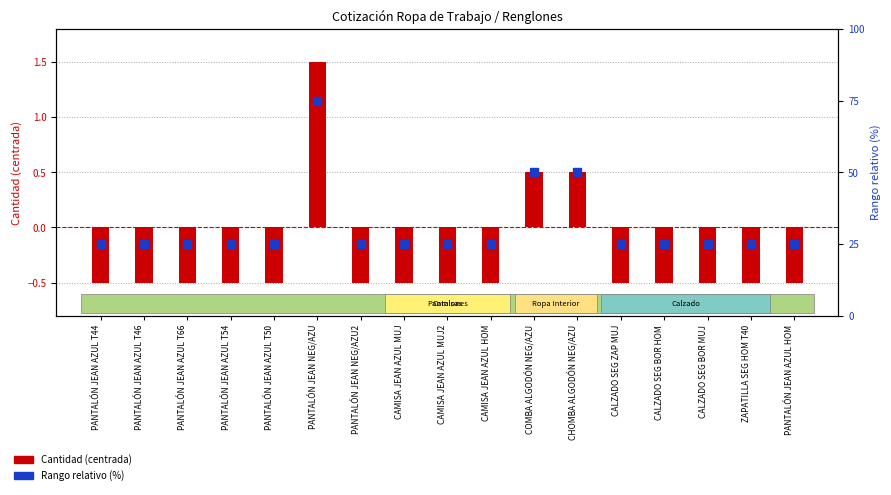

What are all the series names shown in the legend?

Cantidad (centrada), Rango relativo (%)